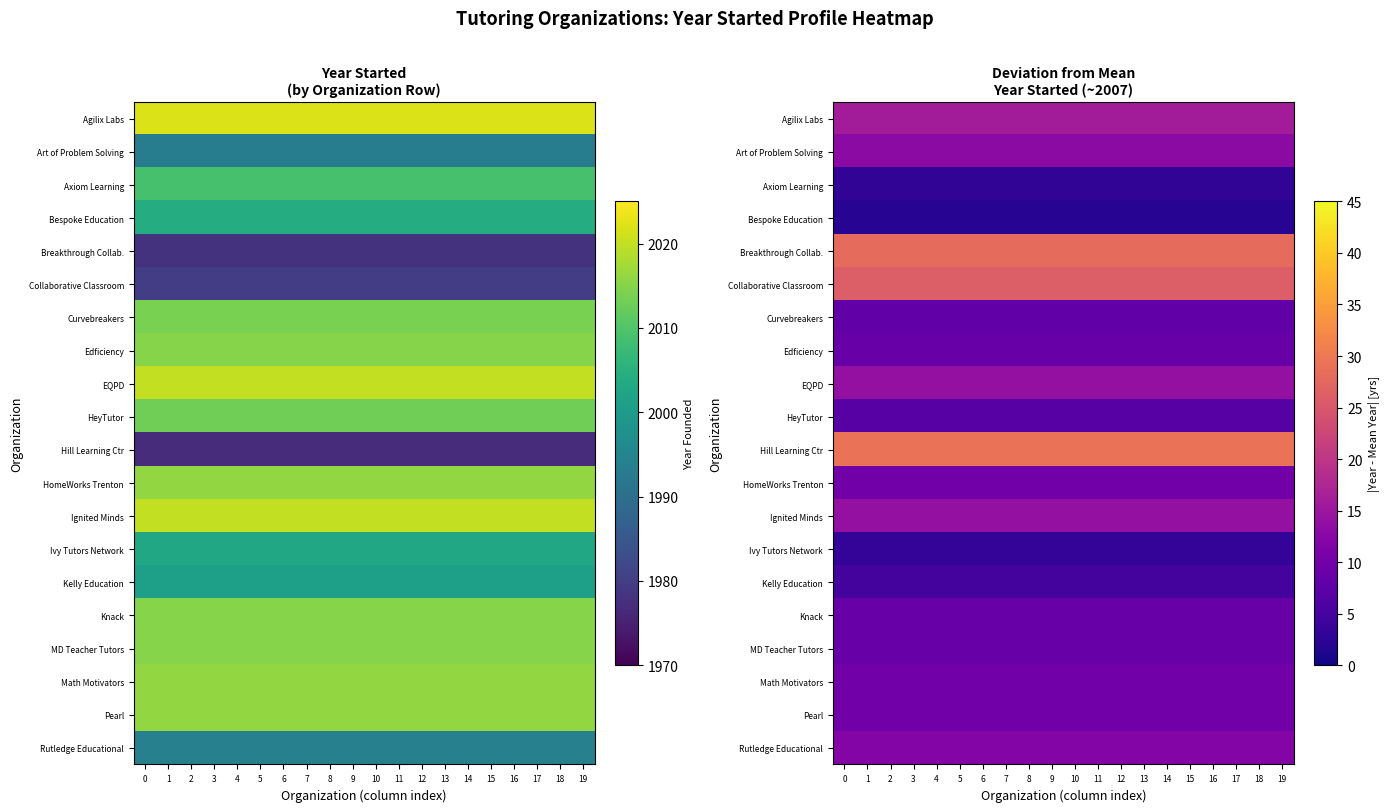

Which has a higher value, 19 or 0?

19